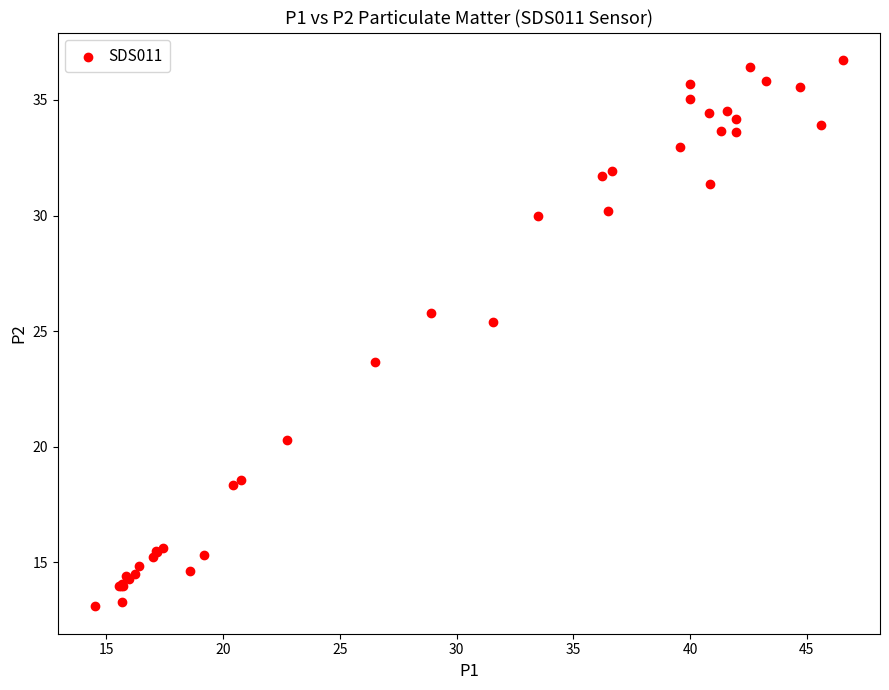

What Y value in the scatter plot is closest to 24?

23.7